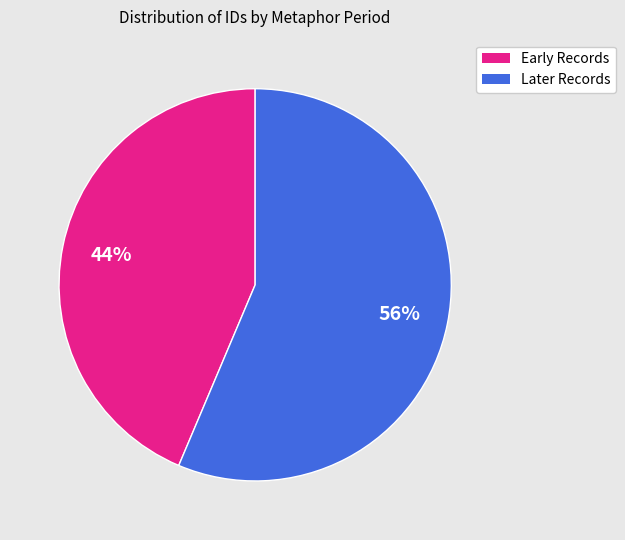

To the nearest percent, what is the average slice percentage?

50%